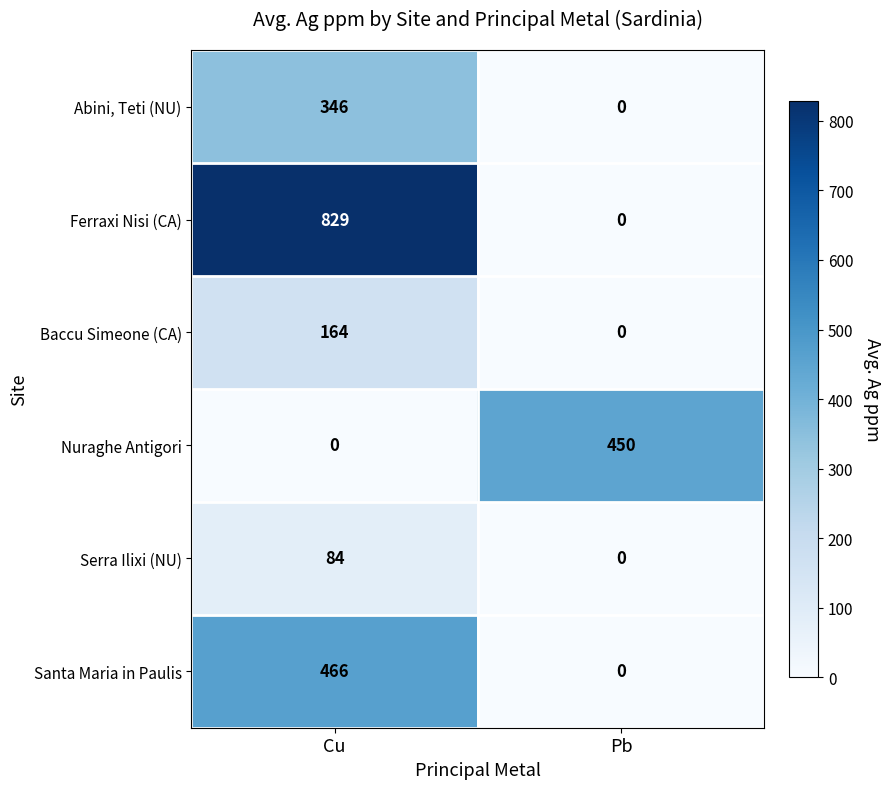

How many data points does each series have?

2